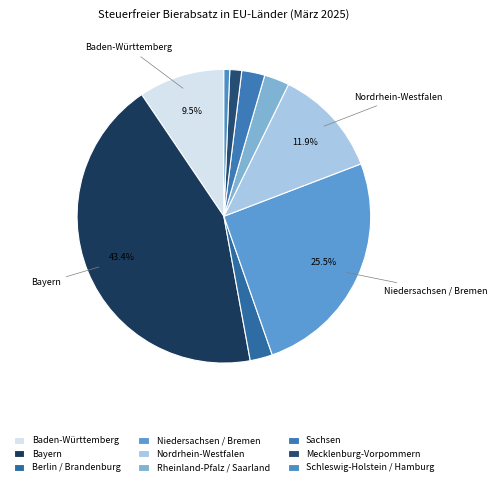

True or false: Nordrhein-Westfalen accounts for 12% of the total.

True